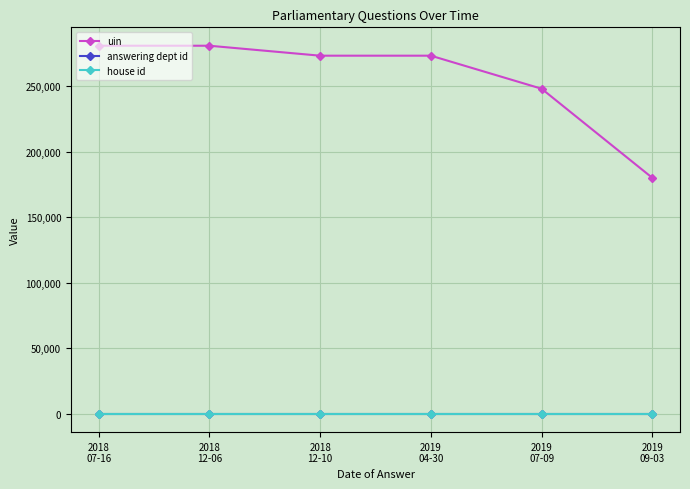

What is the greatest value displayed?

280897.0